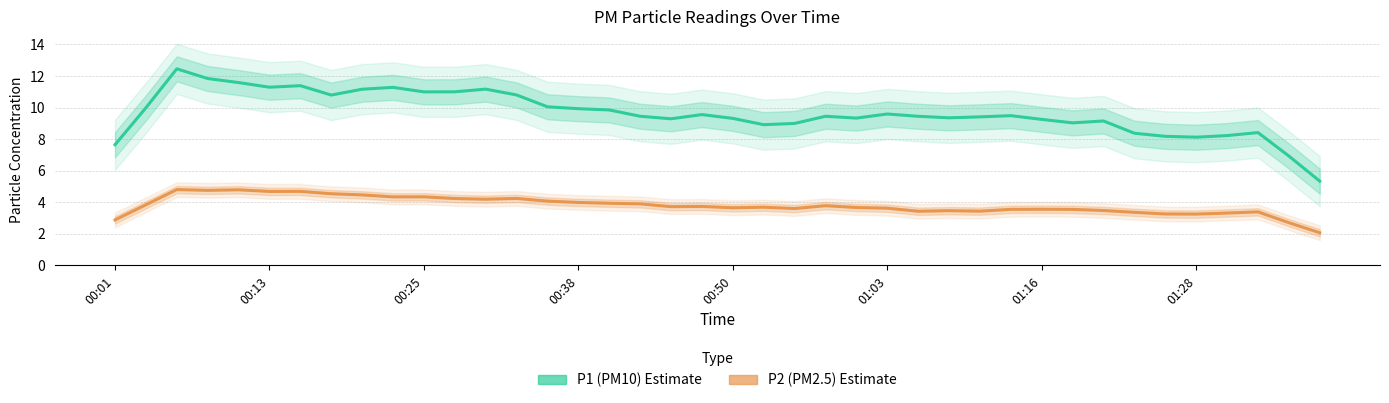

At how many categories does at least one series exceed 12?

1